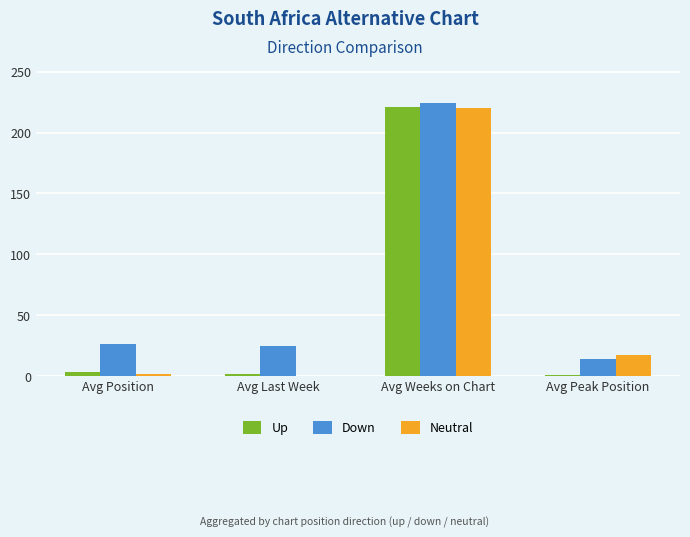

At which category does the chart reach its peak across all series?

Avg Weeks on Chart